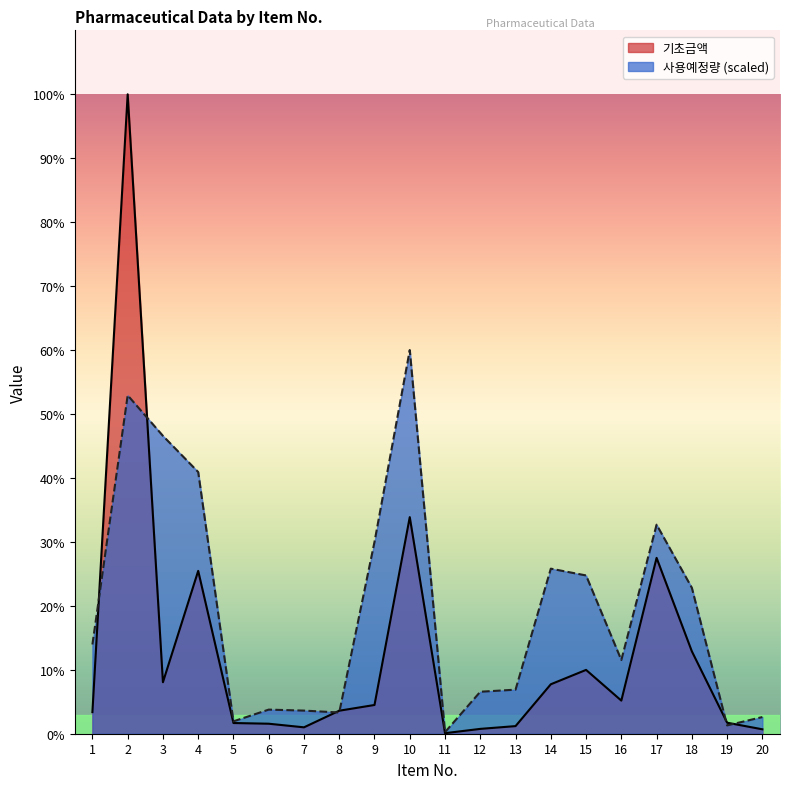

Which category has the highest value in the 기초금액 series?

2